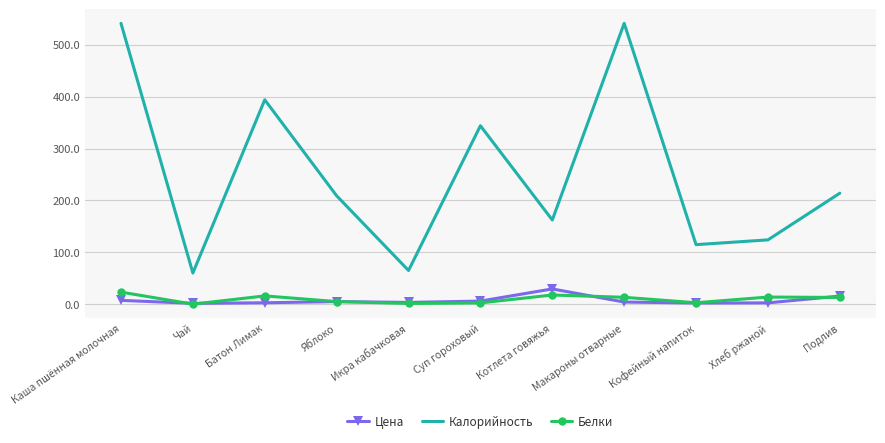

What is the greatest value displayed?

541.4